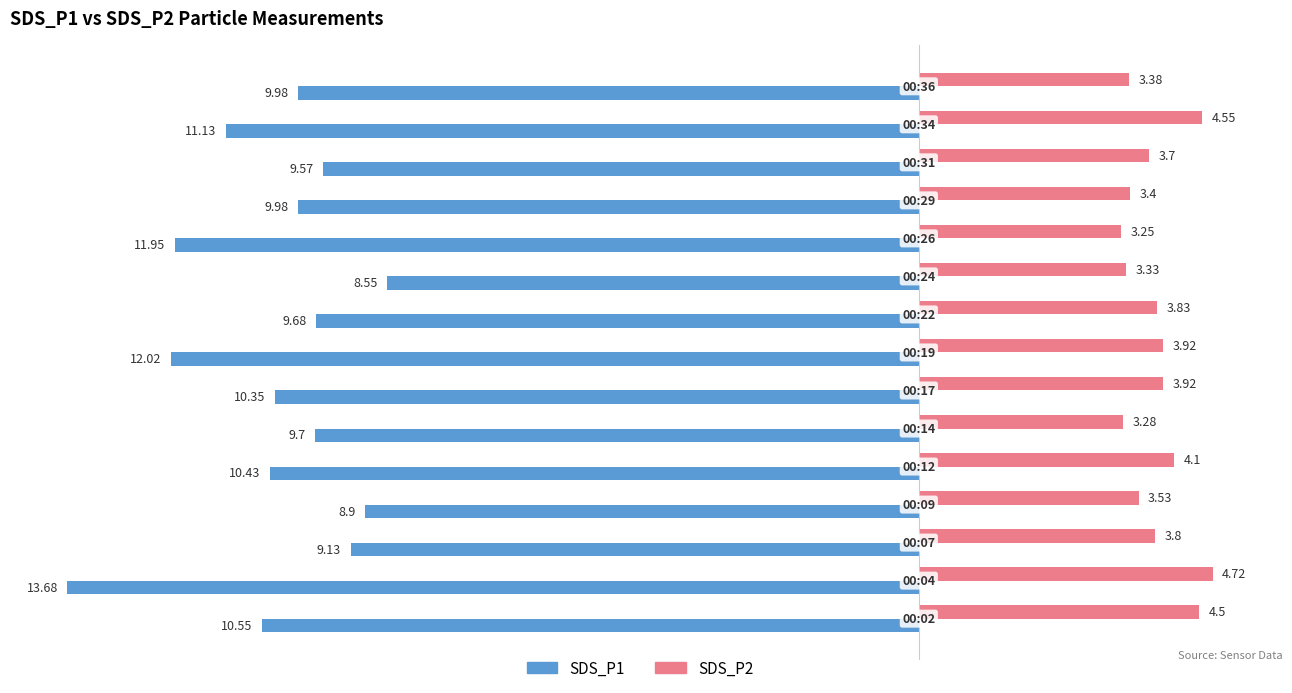

What is the sum of all SDS_P1 values?

-155.6